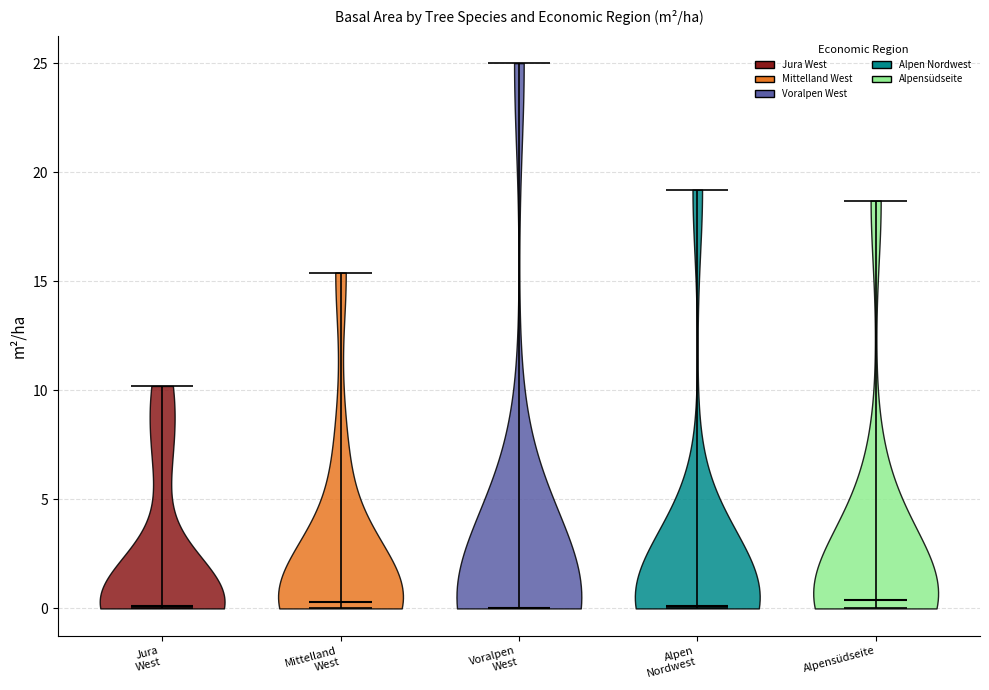

Where does the median line of the violin for Alpen Nordwest sit on the y-axis? The values are not printed on the chart, so give them approximately, as read against the axis.

0.0